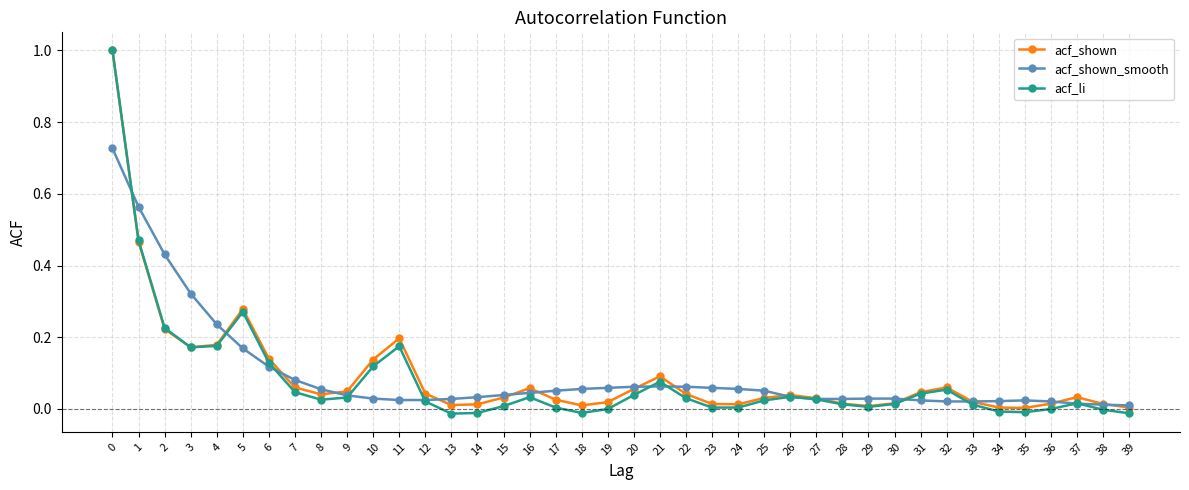

What is the maximum value for acf_li?

1.0